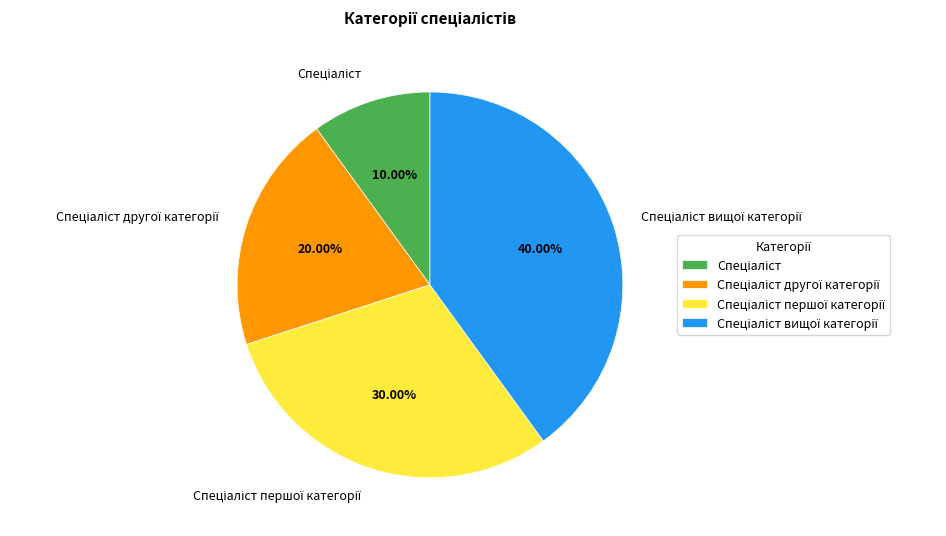

Does any single category account for the majority?

No